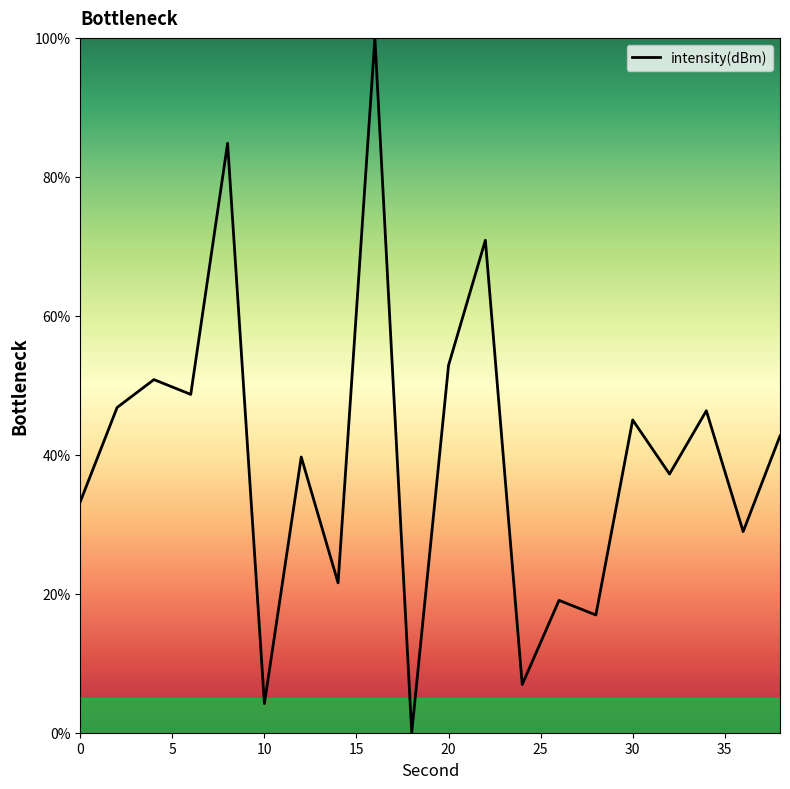

What is the greatest value displayed?

100.0